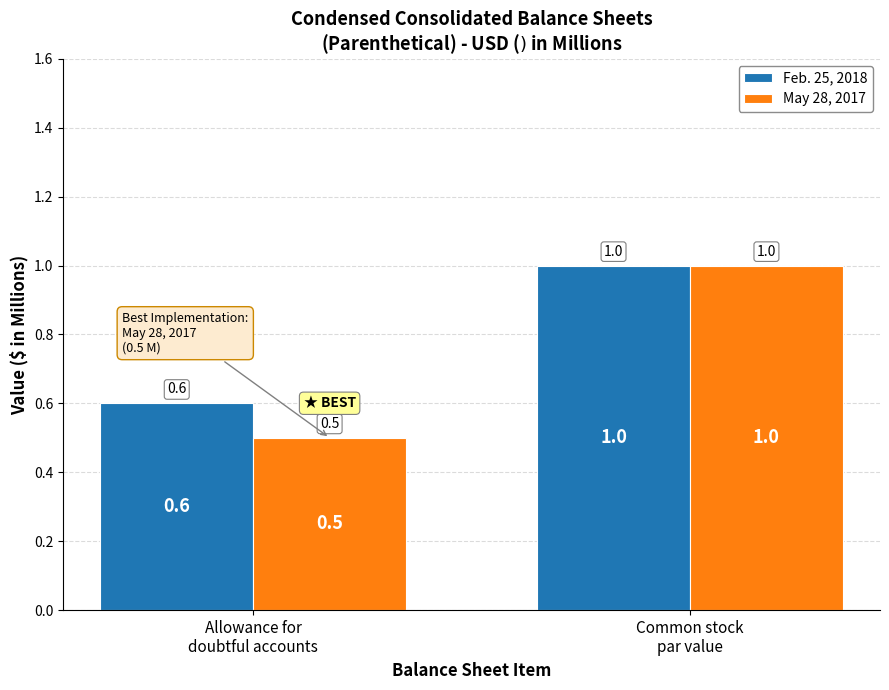

What are all the series names shown in the legend?

Feb. 25, 2018, May 28, 2017